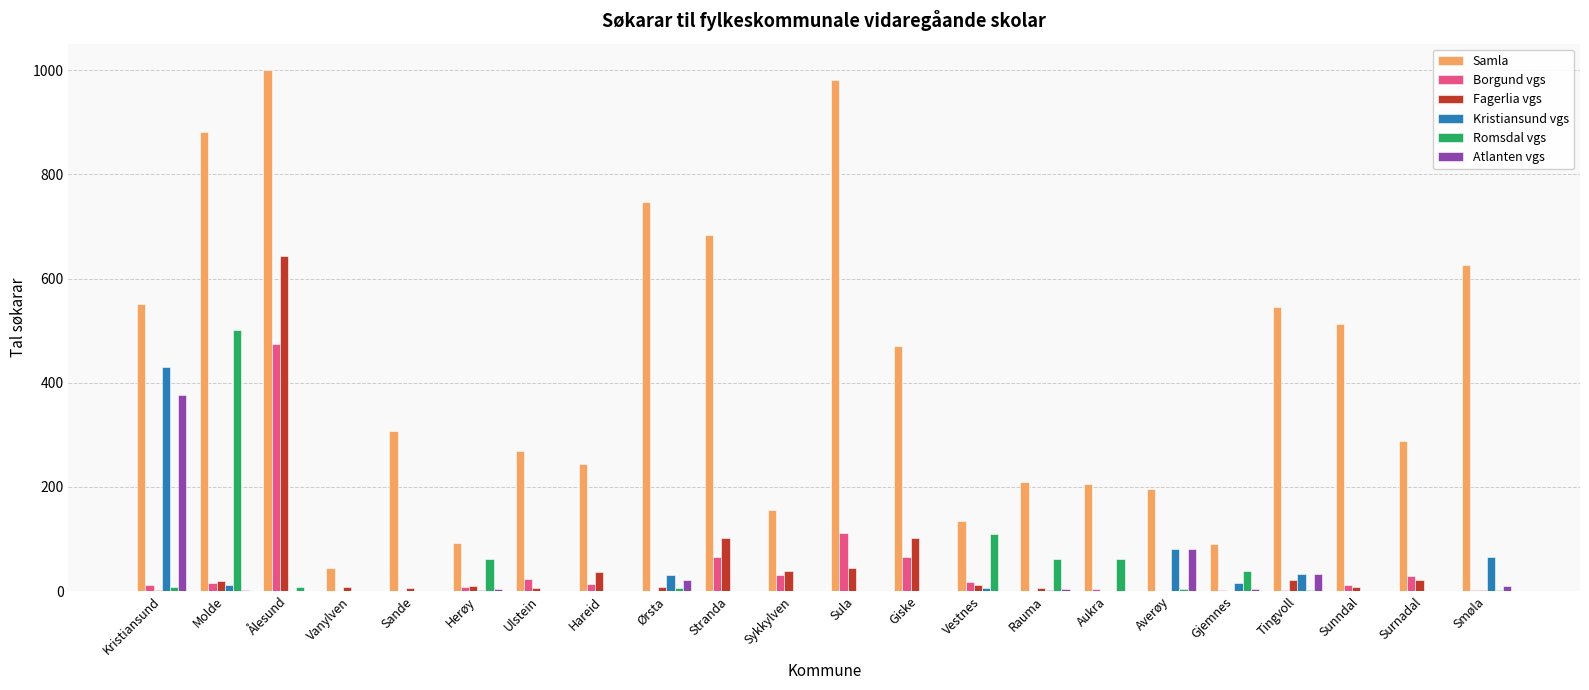

Is the value of Samla at Giske greater than the value of Atlanten vgs at Herøy?

Yes